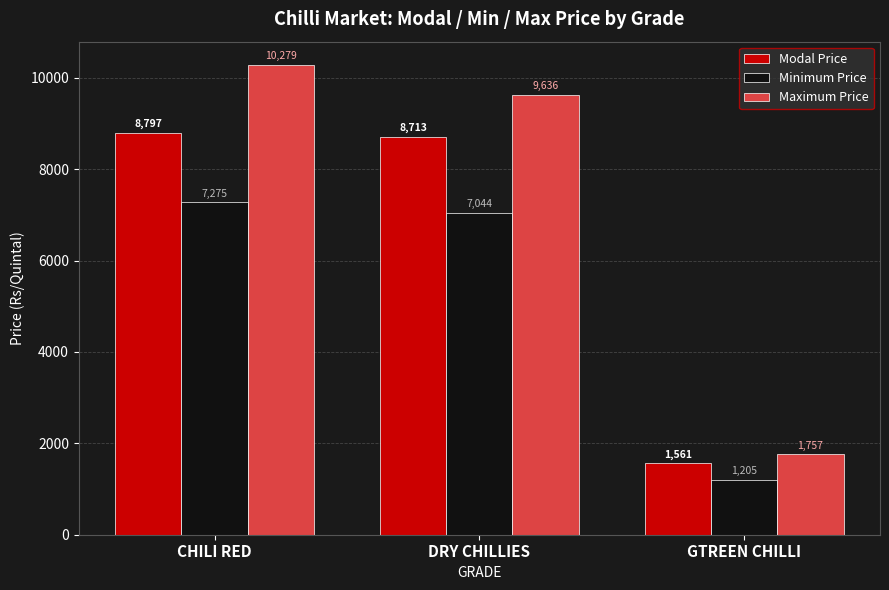

What is the difference between the Minimum Price values at DRY CHILLIES and CHILI RED?

231